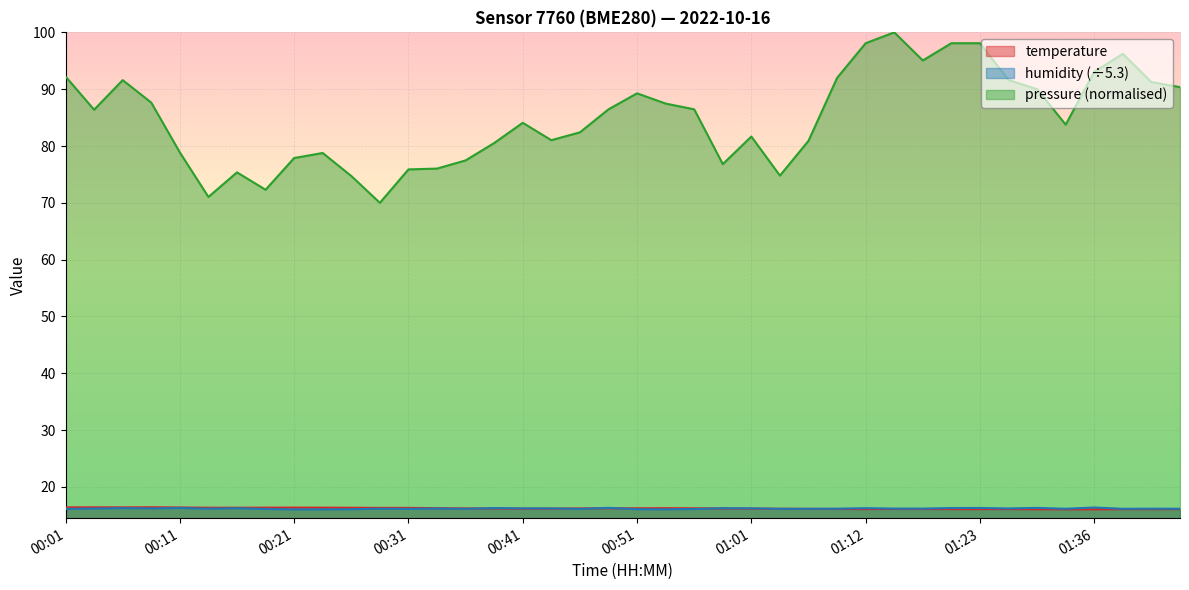

What is the label of the 38th point from the right?

00:06